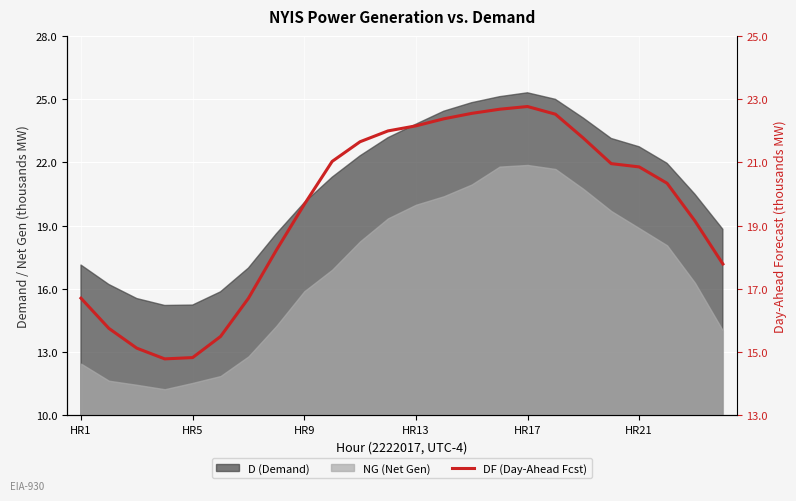

Where does the data first go above 20856?

9